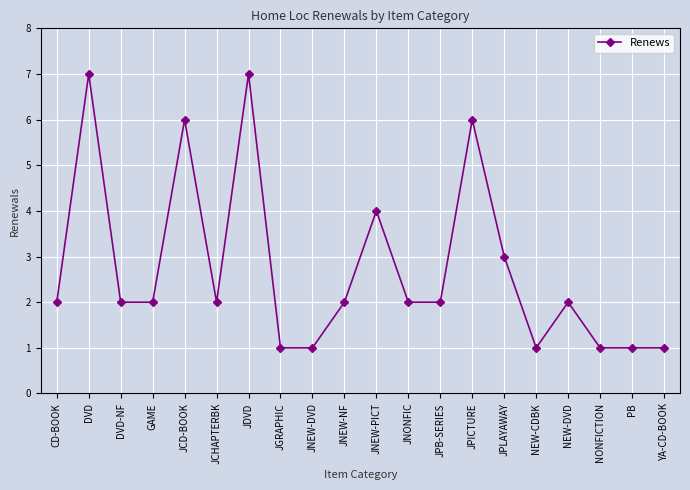

What is the sum of the values at NONFICTION and JDVD?

8